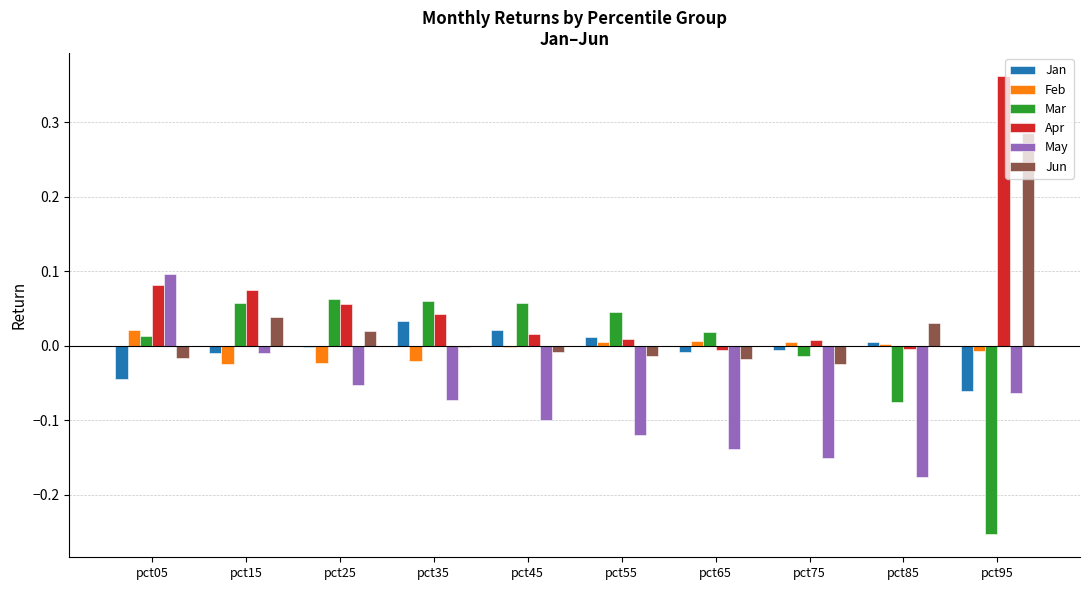

Are the bars grouped side by side (vs. stacked)?

Yes